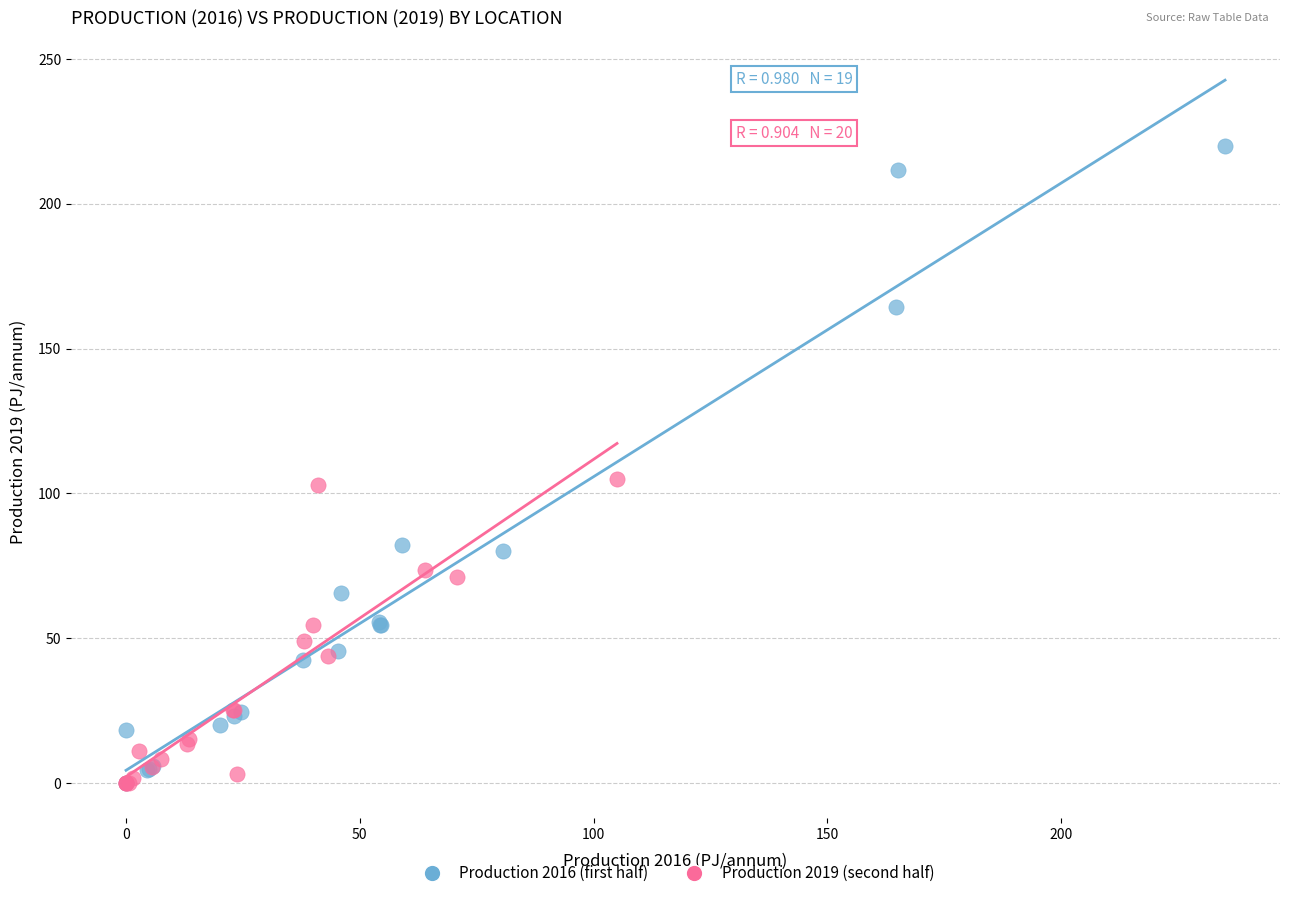

What are all the series names shown in the legend?

Production 2016 (first half), Production 2019 (second half)